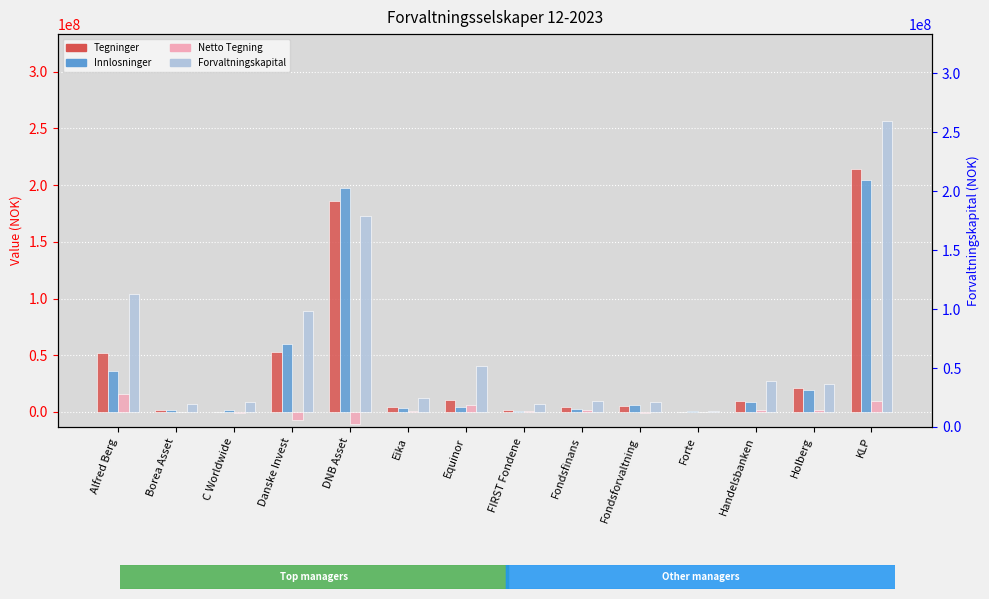

What are all the series names shown in the legend?

Tegninger, Innlosninger, Netto Tegning, Forvaltningskapital